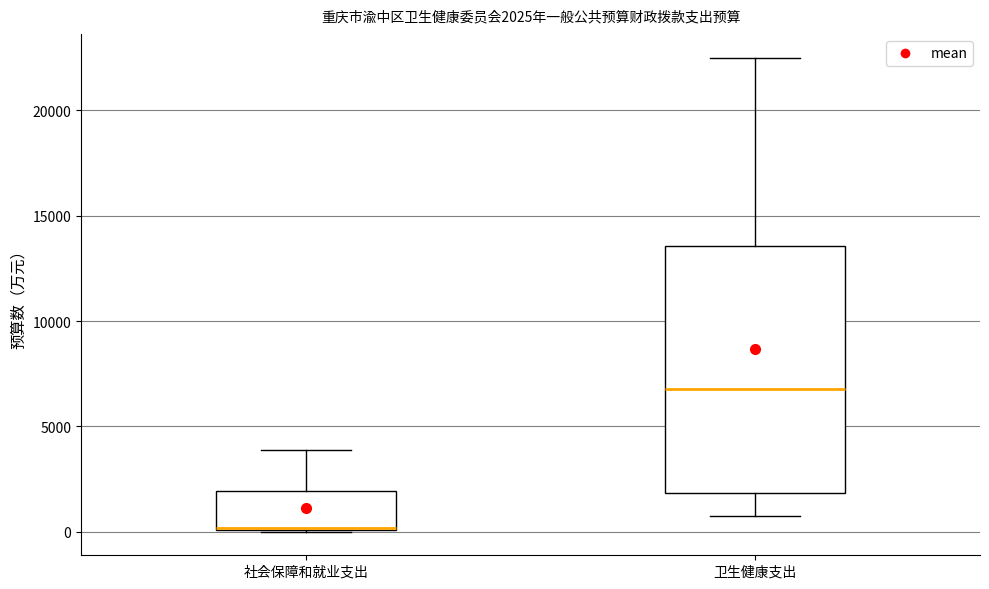

Comparing the boxes themselves (not the whiskers), which one is the tallest?

卫生健康支出